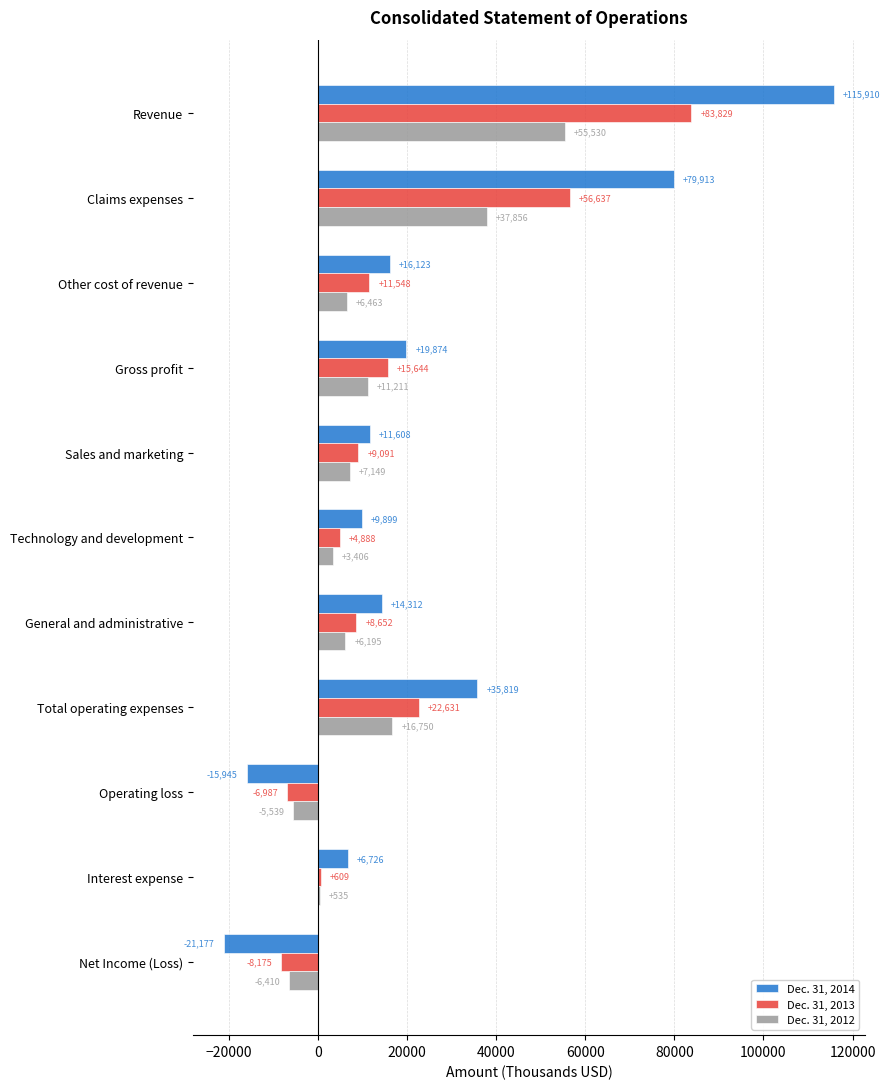

The value of Dec. 31, 2012 at Net Income (Loss) is -6410. True or false?

True